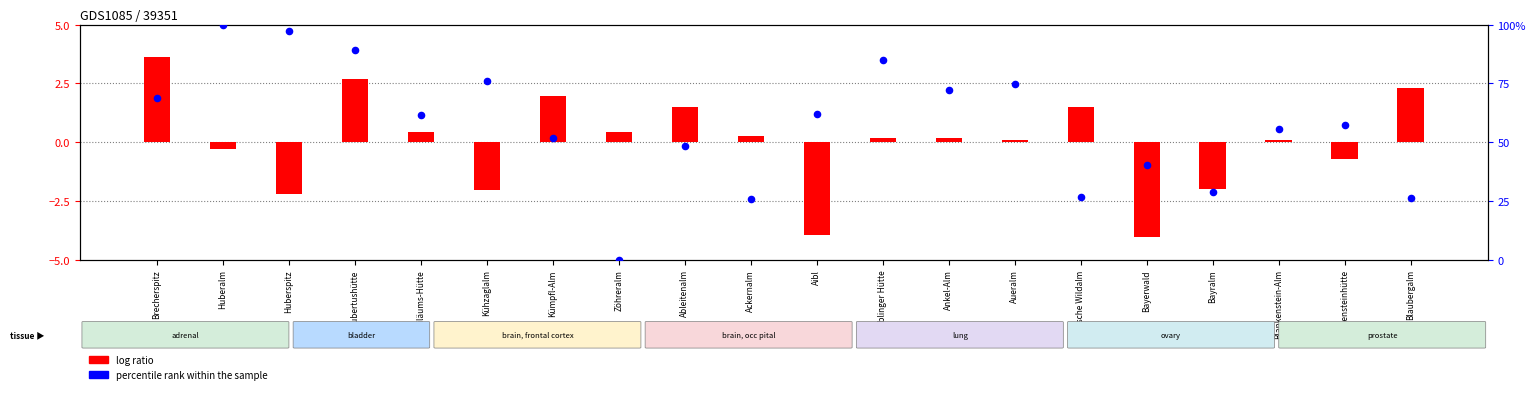

Which series has the largest total across all categories?

percentile rank within the sample